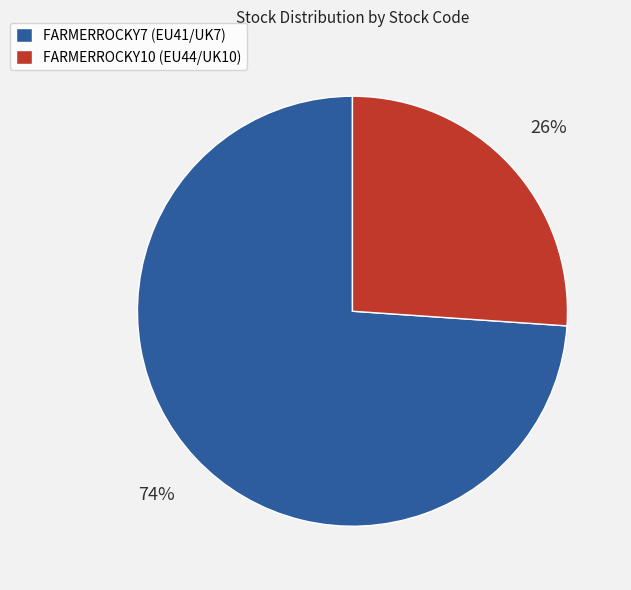

Between FARMERROCKY7 and FARMERROCKY10, which is larger?

FARMERROCKY7